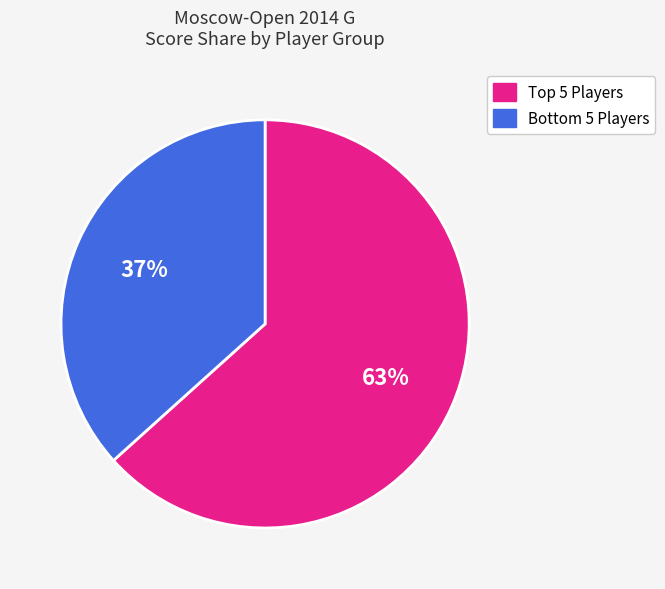

Is there a majority slice in this chart?

Yes